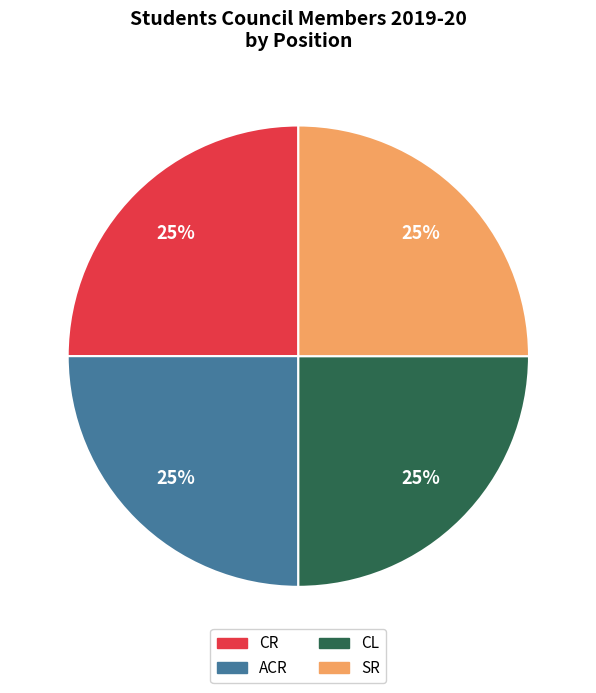

What percentage is the CR slice, to the nearest percent?

25%